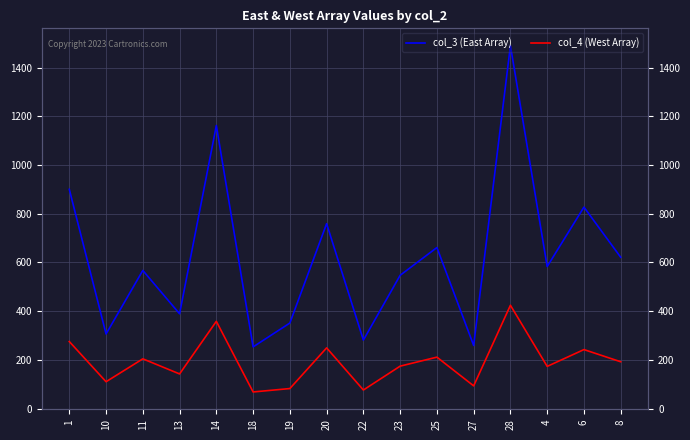

What is the lowest value of the col_3 (East Array) series?

253